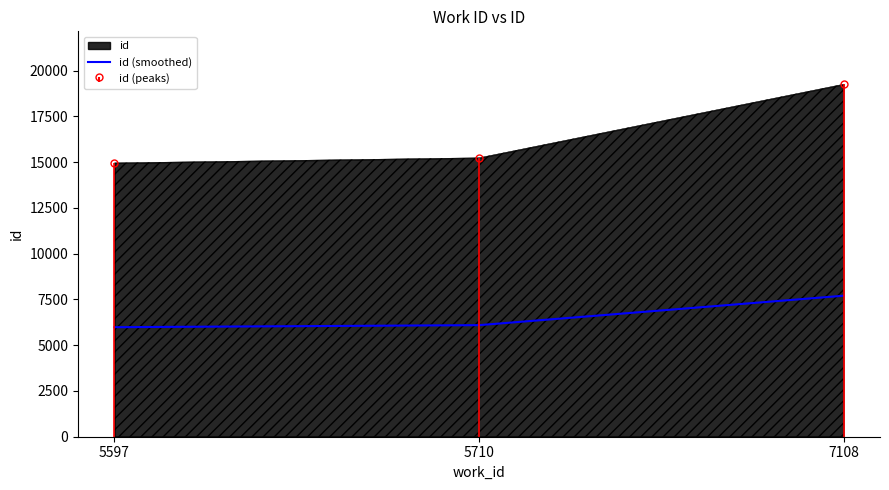

Where is the data nearest to the value 6843?

5710